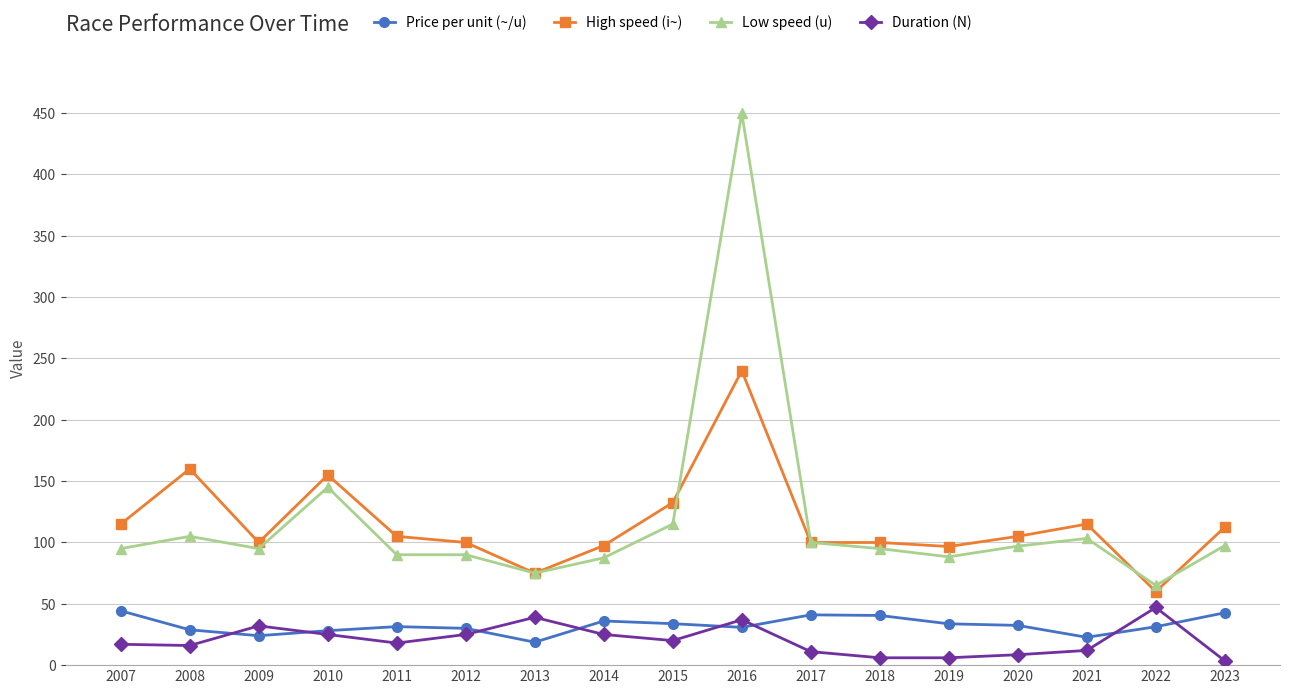

At 2007, list the series in order from largest to smallest.

High speed (i~), Low speed (u), Price per unit (~/u), Duration (N)